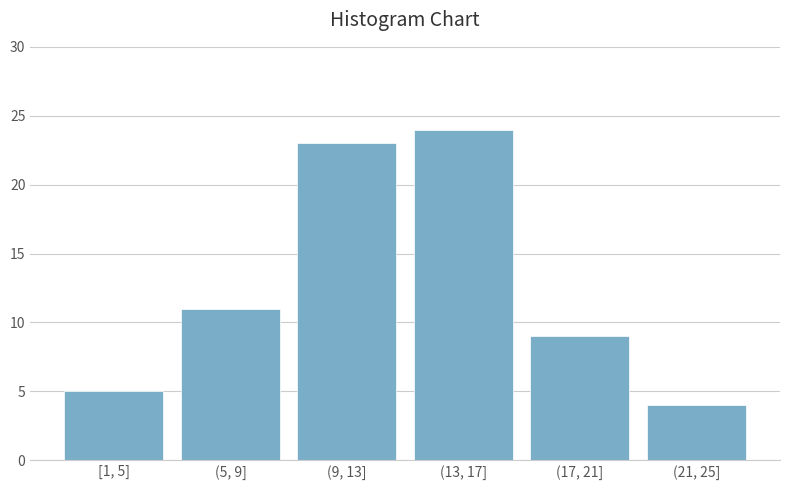

Reading left to right, transcribe all the data shown in this chart.

5	11	23	24	9	4